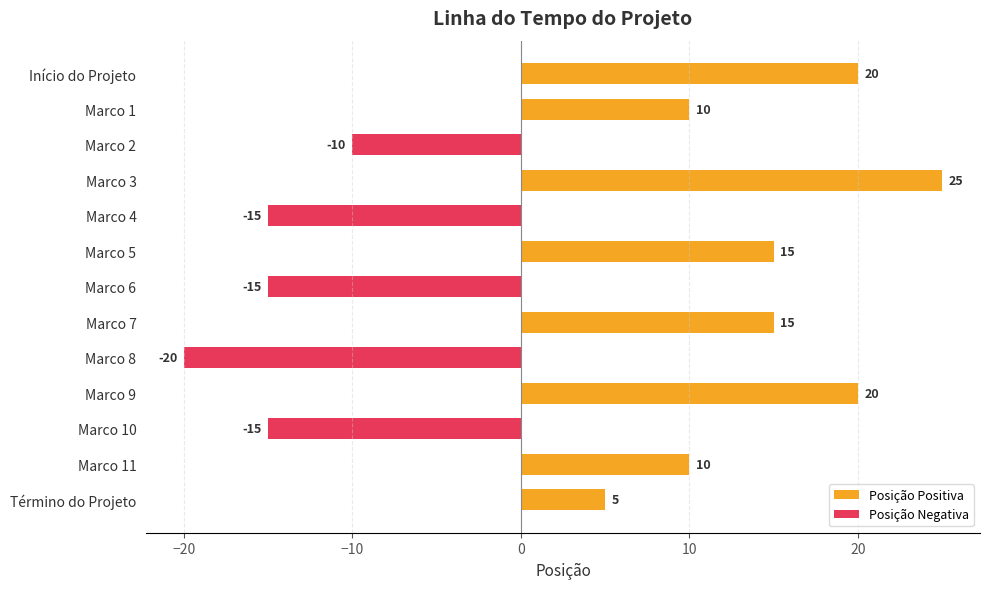

Are the bars grouped side by side (vs. stacked)?

Yes